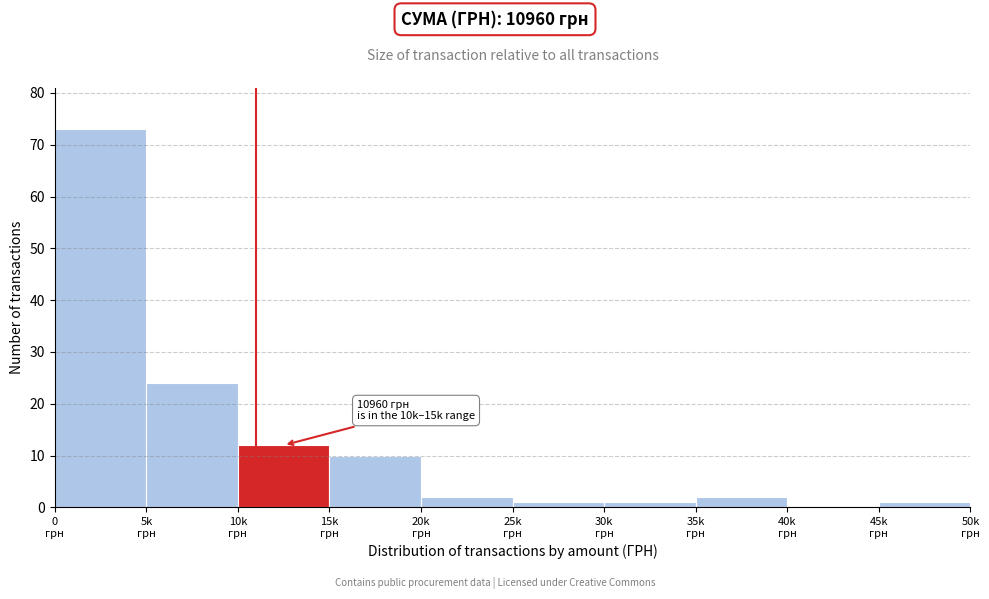

What is the maximum value shown in the chart?

73